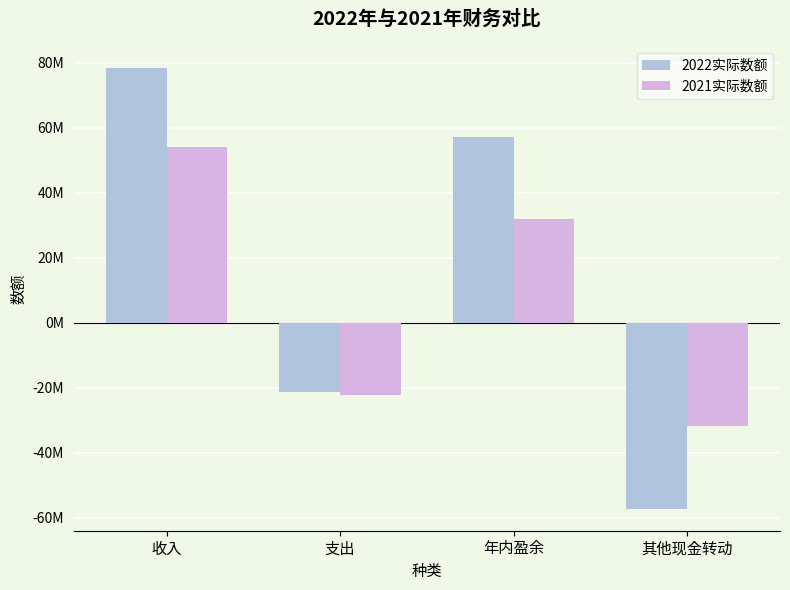

Reading left to right, transcribe all the data shown in this chart.

2022实际数额: 78328749	-21150564	57178185	-57178185
2021实际数额: 53922034	-22131649	31790385	-31790385